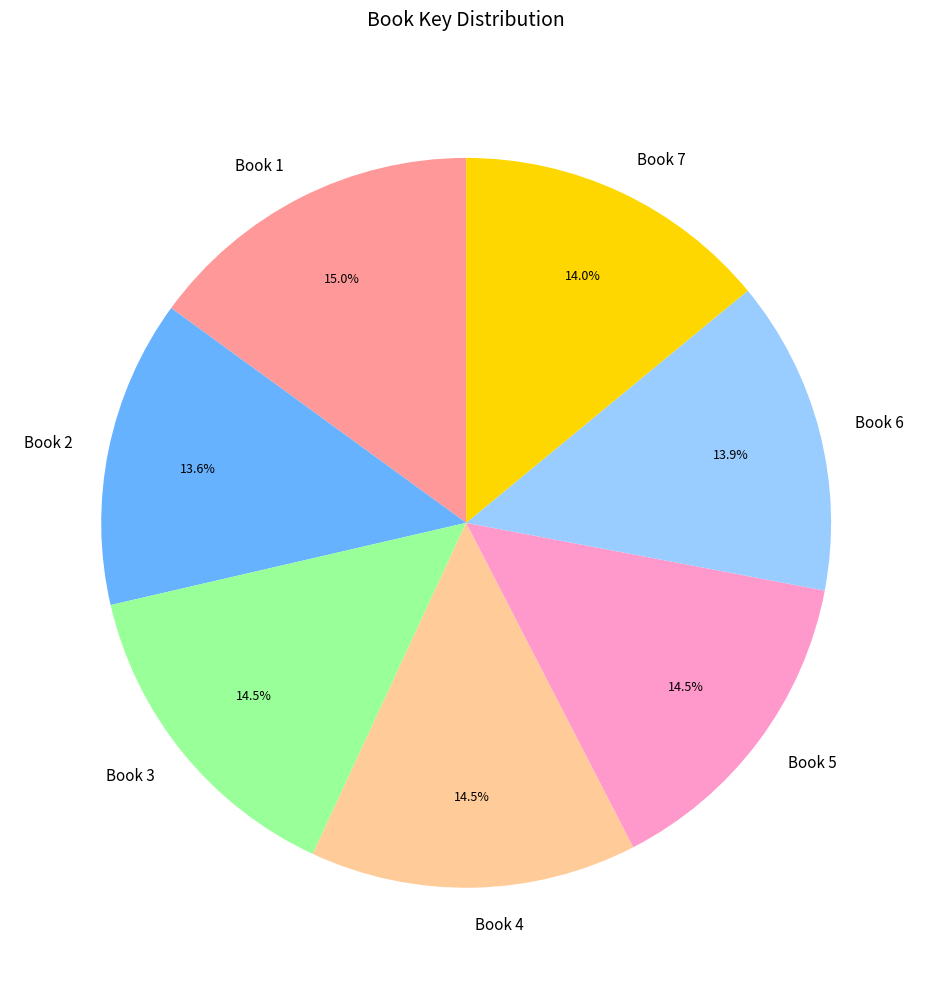

To the nearest percent, what percentage of the pie is Book 1?

15%